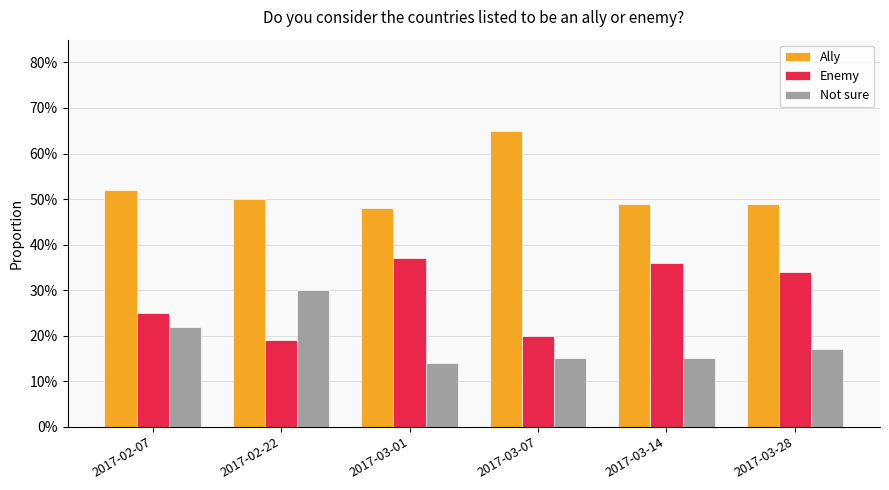

Does the chart contain any negative values?

No